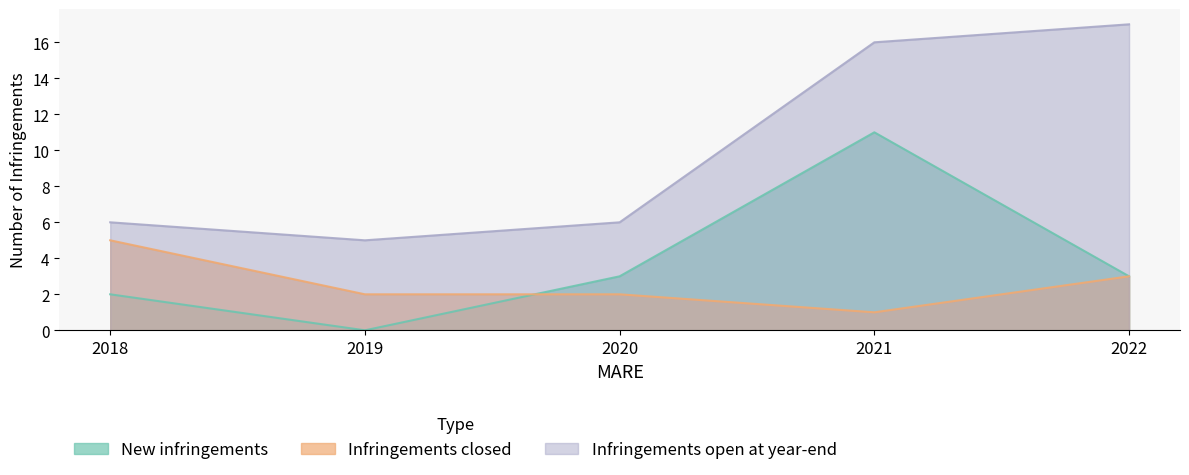

Where is Infringements open at year-end nearest to the value 11?

2018